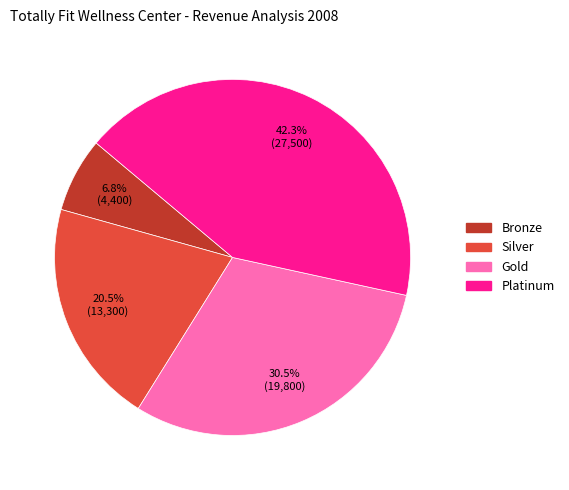

What is the ratio of the value at Platinum to the value at Gold?

1.4